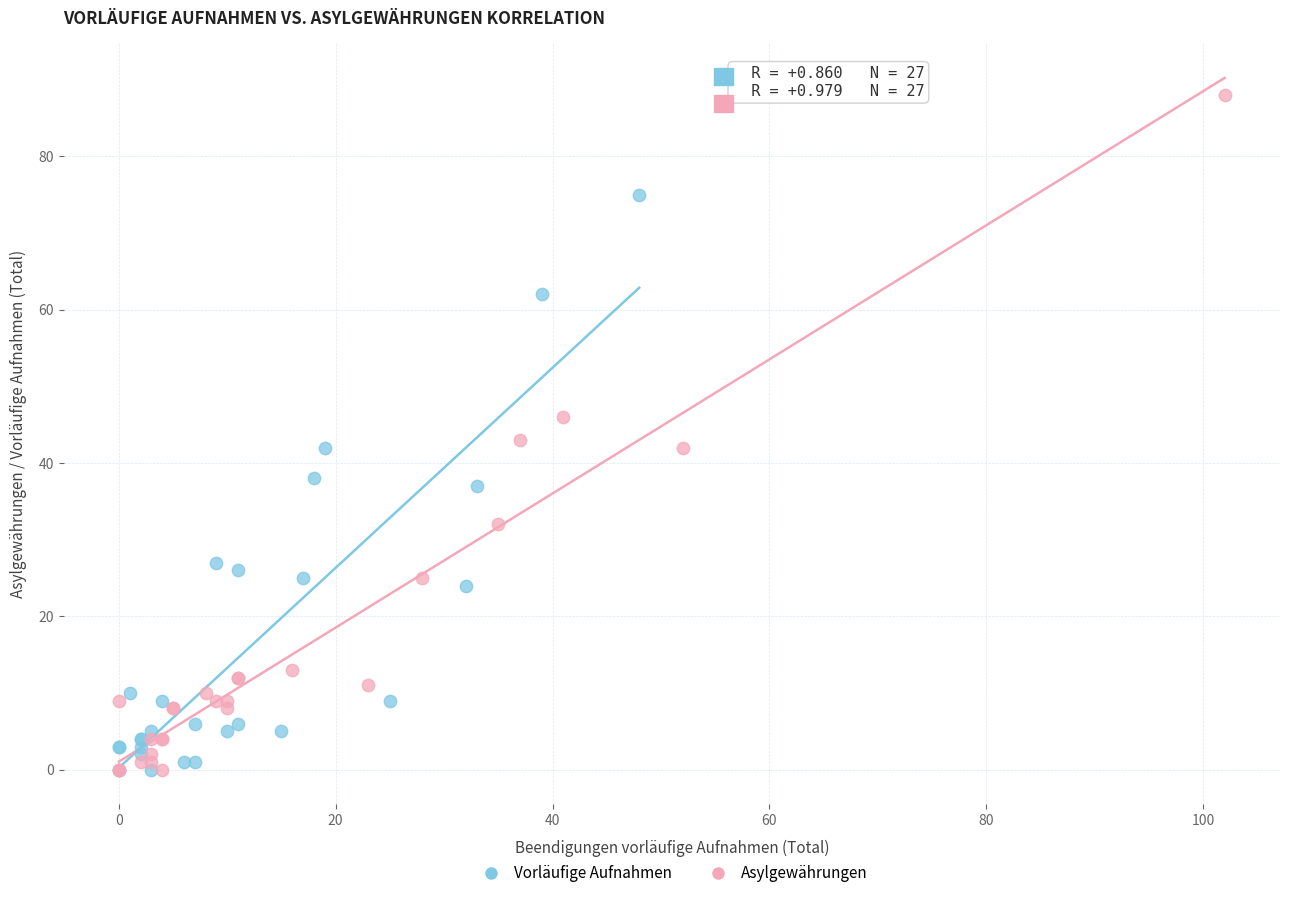

Which series has the widest spread of Y values?

Asylgewährungen